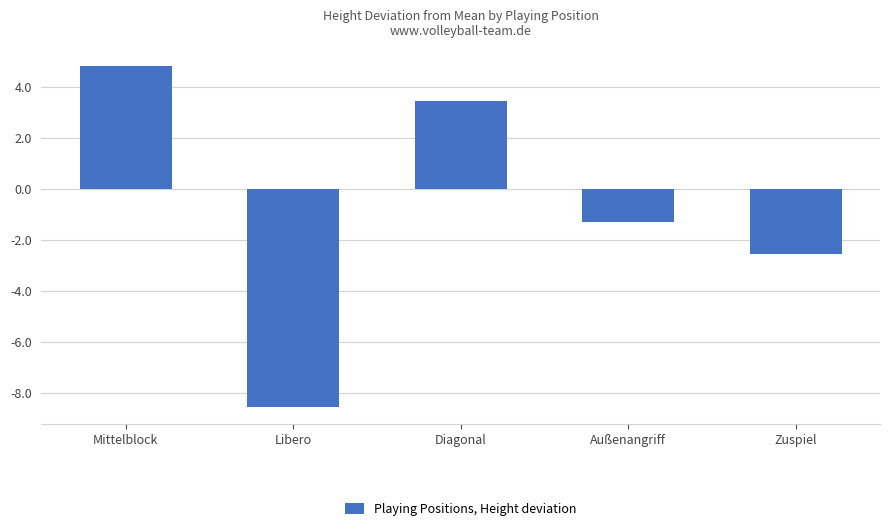

What is the value of the 1st bar from the left?

4.8